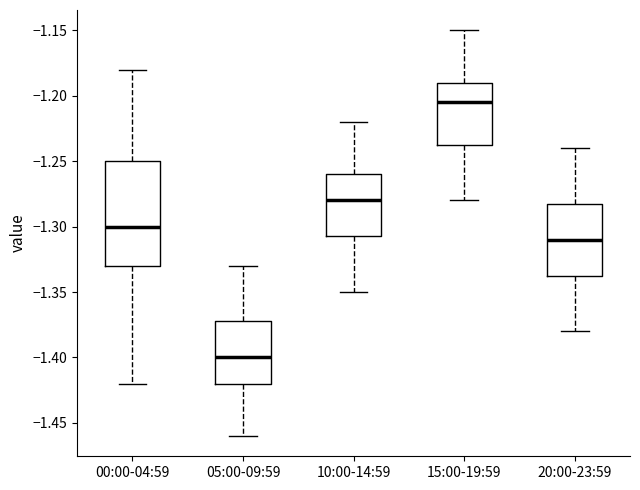

Reading left to right, transcribe this box plot: for each box, give where its median line is, the range the box spans, and where its two whiskers end, as read against the y-axis. The values are not printed on the chart, so give them approximately, as read against the axis.

00:00-04:59: median -1.300, box -1.330 to -1.250, whiskers -1.420 to -1.180
05:00-09:59: median -1.400, box -1.420 to -1.370, whiskers -1.460 to -1.330
10:00-14:59: median -1.280, box -1.305 to -1.260, whiskers -1.350 to -1.220
15:00-19:59: median -1.205, box -1.235 to -1.190, whiskers -1.280 to -1.150
20:00-23:59: median -1.310, box -1.335 to -1.280, whiskers -1.380 to -1.240